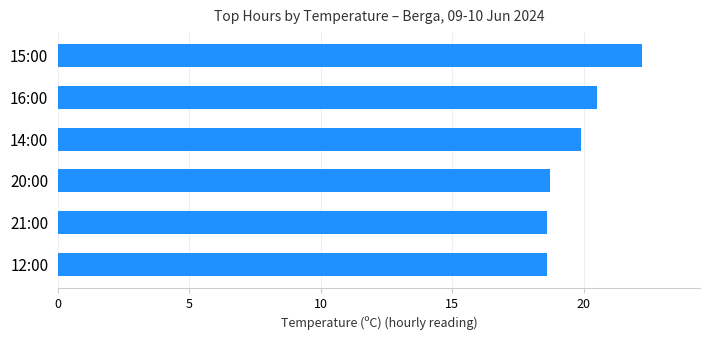

Reading bottom to top, what are all the values shown in this chart?

12:00=18.6	21:00=18.6	20:00=18.7	14:00=19.9	16:00=20.5	15:00=22.2